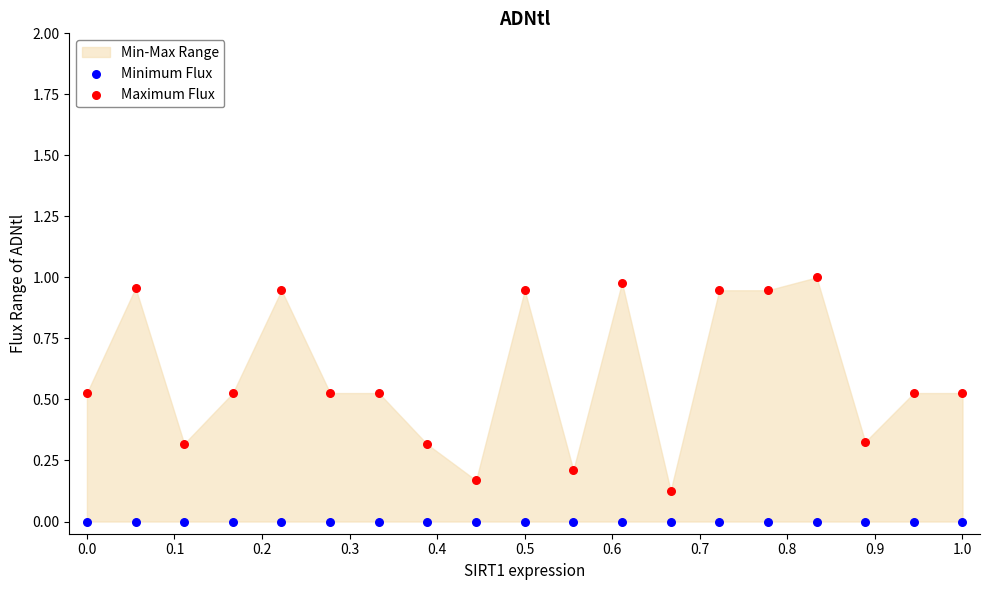

Which series contains the lowest Y value?

Minimum Flux